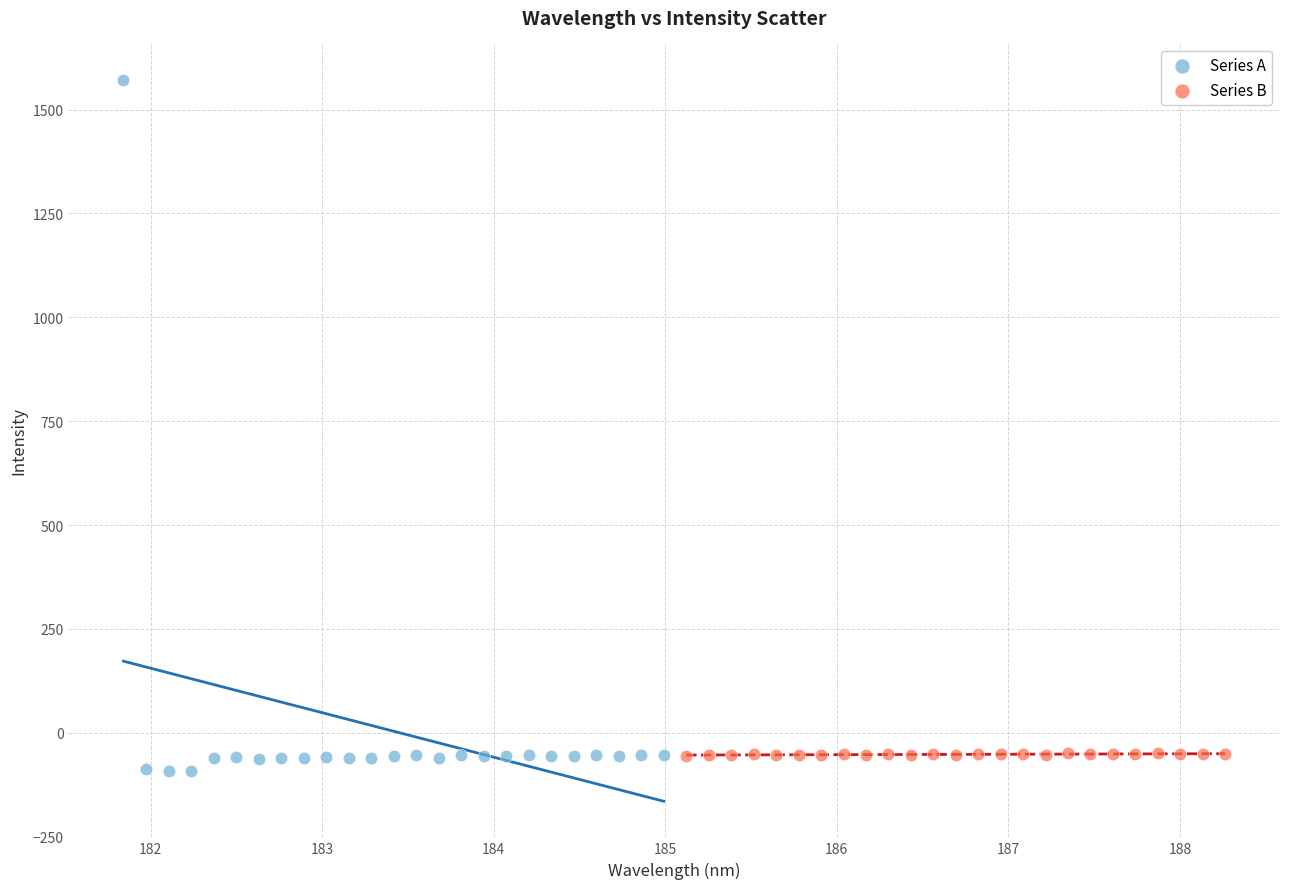

Which series contains the highest Y value?

Series A